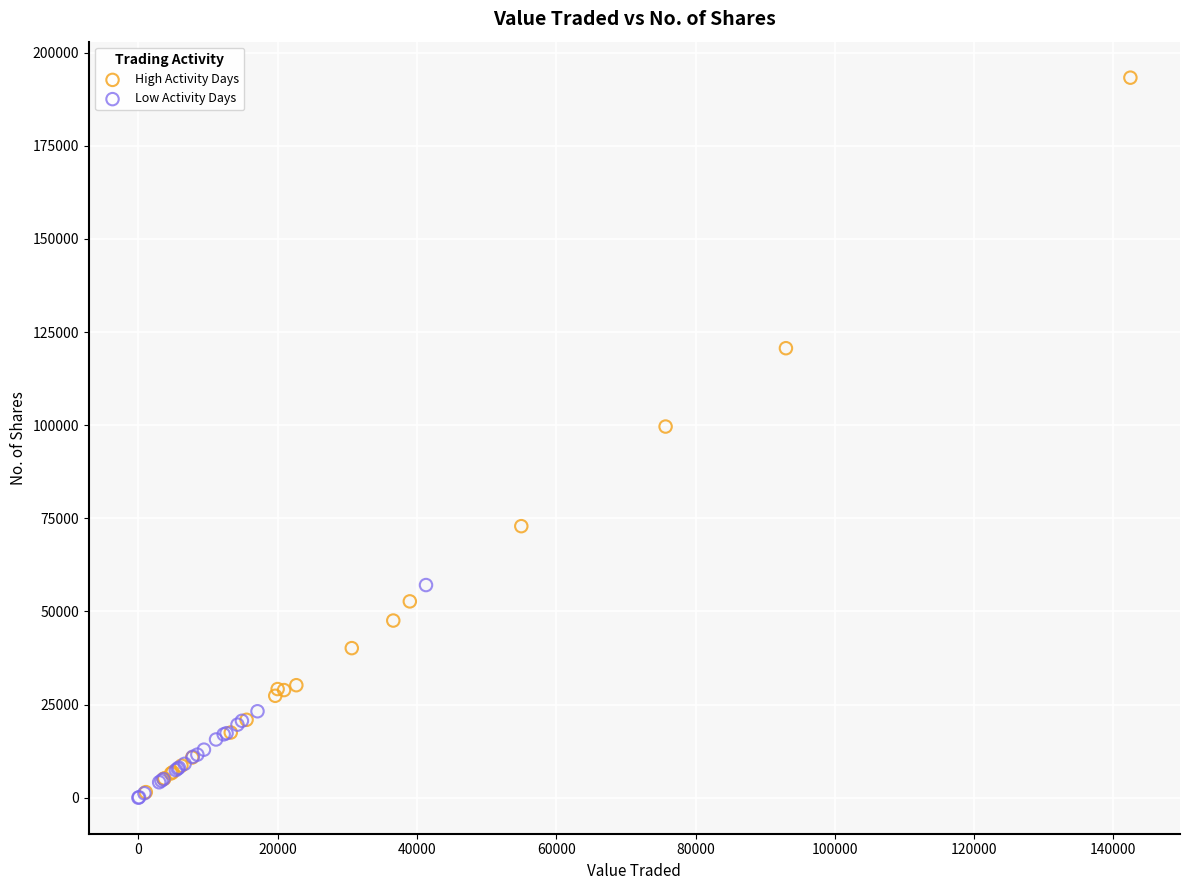

What are all the series names shown in the legend?

High Activity Days, Low Activity Days